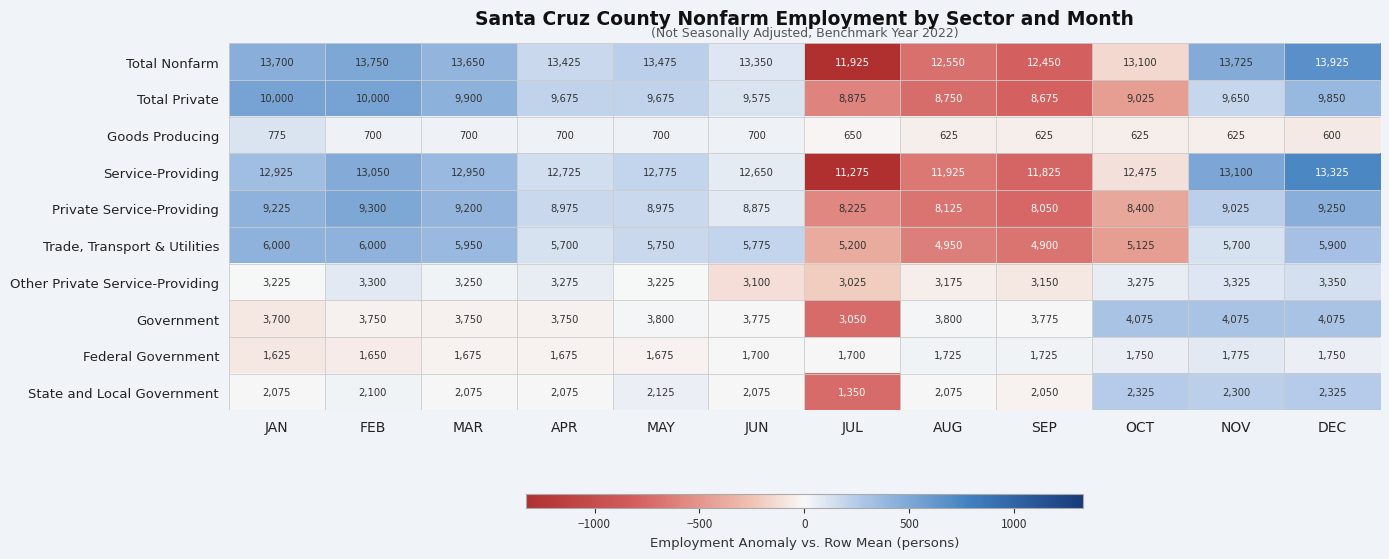

At OCT, list the series in order from smallest to largest.

Goods Producing, Federal Government, State and Local Government, Other Private Service-Providing, Government, Trade, Transport & Utilities, Private Service-Providing, Total Private, Service-Providing, Total Nonfarm